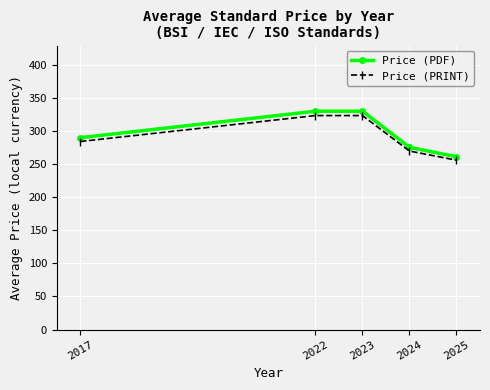

What is the difference between the highest and lowest values at 2025?

5.2